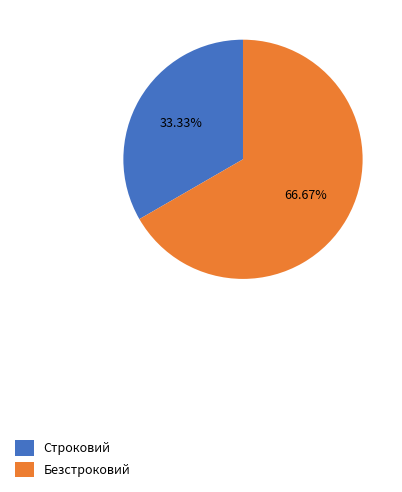

What percentage is the Безстроковий slice, to the nearest percent?

67%